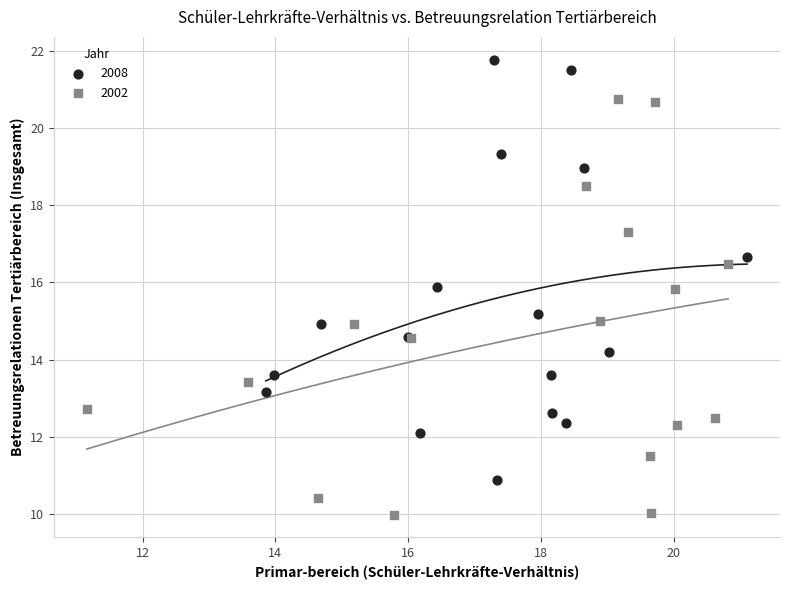

Which series contains the highest Y value?

2008